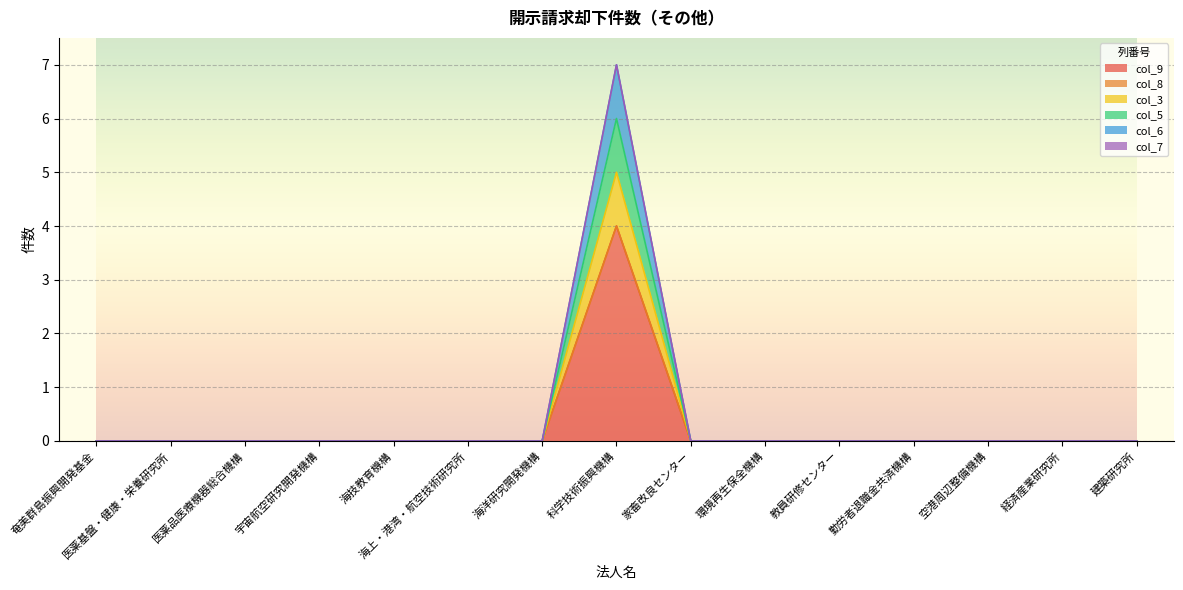

Rank the categories by col_9 value from highest to lowest.

科学技術振興機構, 奄美群島振興開発基金, 医薬基盤・健康・栄養研究所, 医薬品医療機器総合機構, 宇宙航空研究開発機構, 海技教育機構, 海上・港湾・航空技術研究所, 海洋研究開発機構, 家畜改良センター, 環境再生保全機構, 教員研修センター, 勤労者退職金共済機構, 空港周辺整備機構, 経済産業研究所, 建築研究所